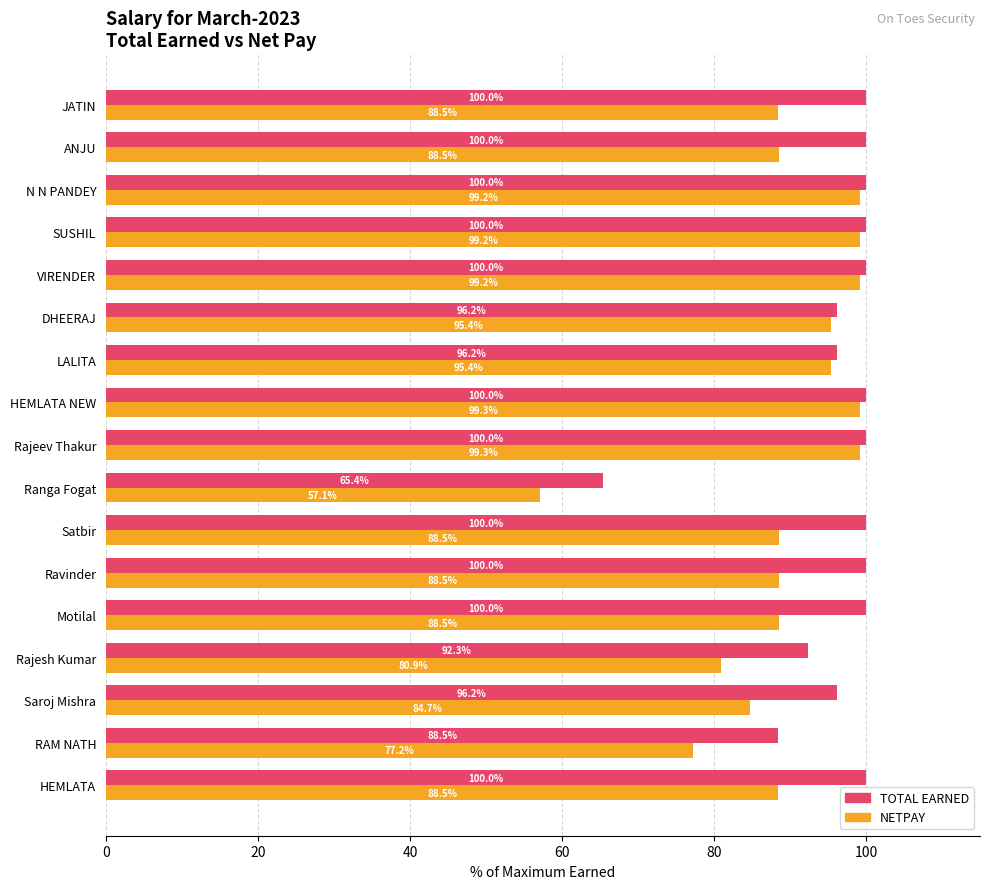

The NETPAY series shows 48.8 at RAM NATH. True or false?

False